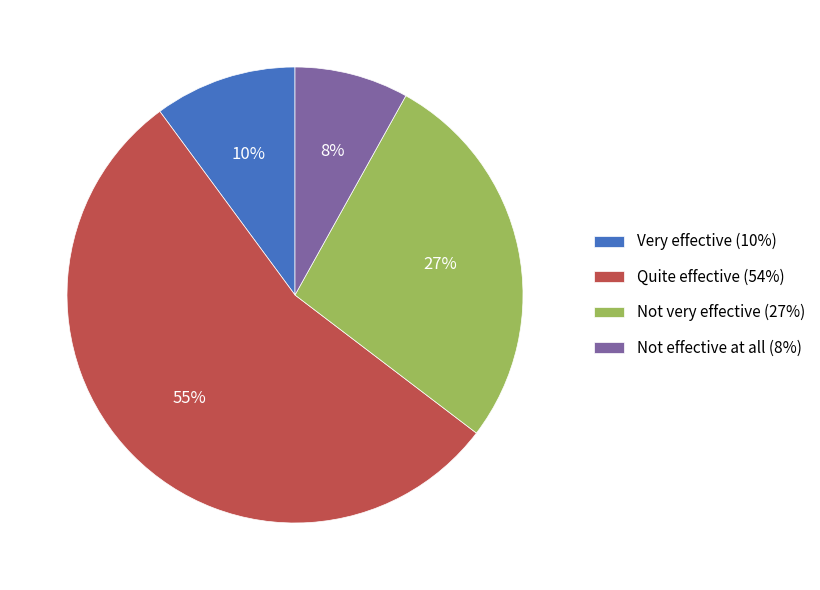

The Quite effective (54%) slice represents 55% of the pie. True or false?

True